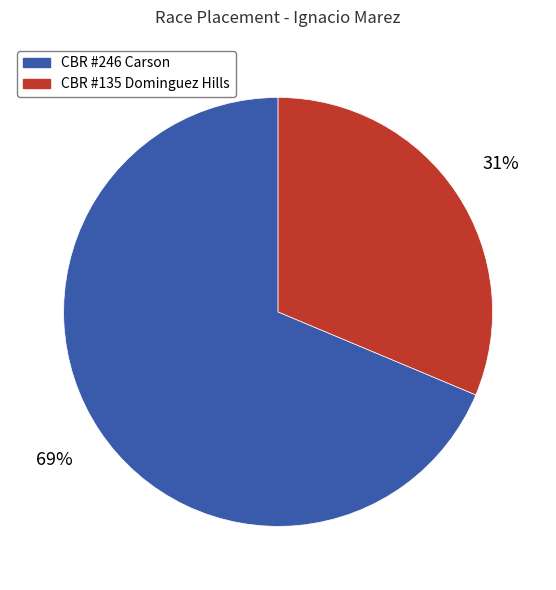

Which has a higher value, CBR #135 Dominguez Hills or CBR #246 Carson?

CBR #246 Carson